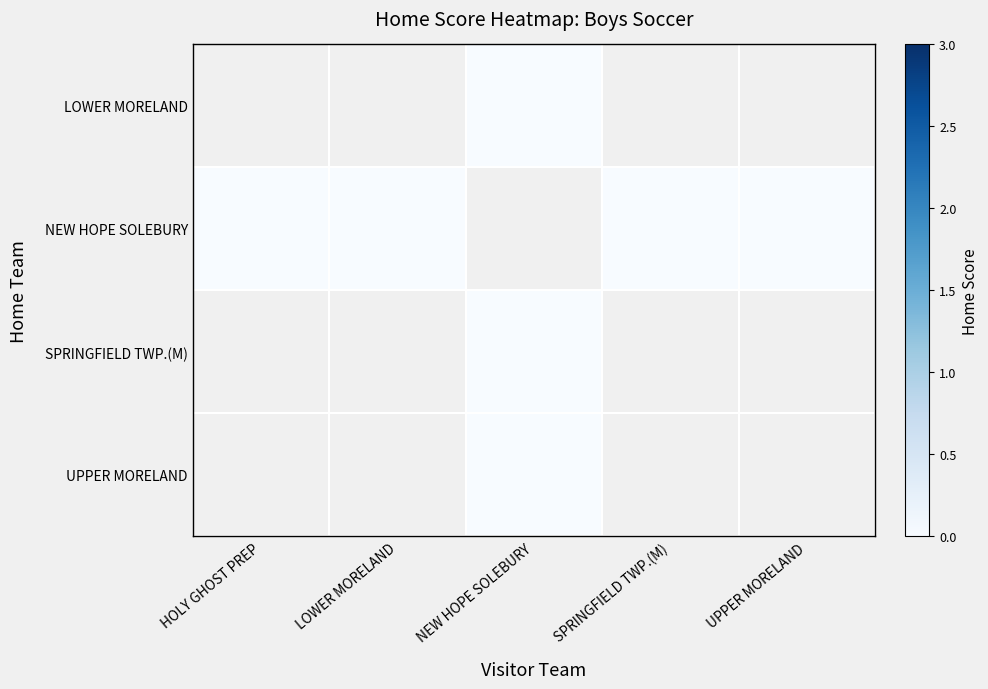

The value of SPRINGFIELD TWP.(M) at NEW HOPE SOLEBURY is 0.0. True or false?

True